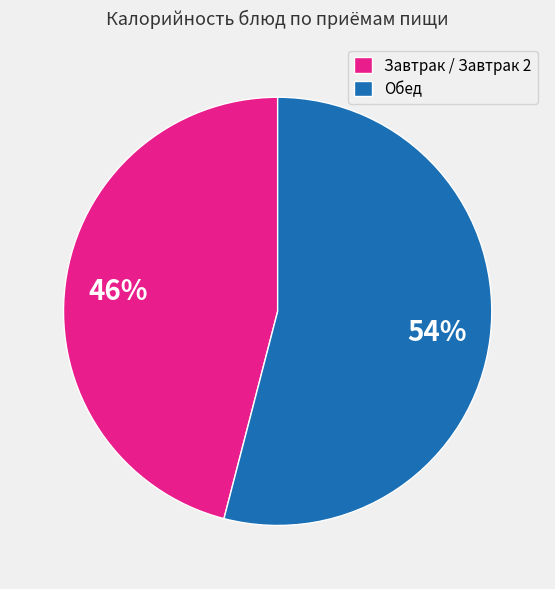

Is the sum of Обед and Завтрак / Завтрак 2 greater than half?

Yes